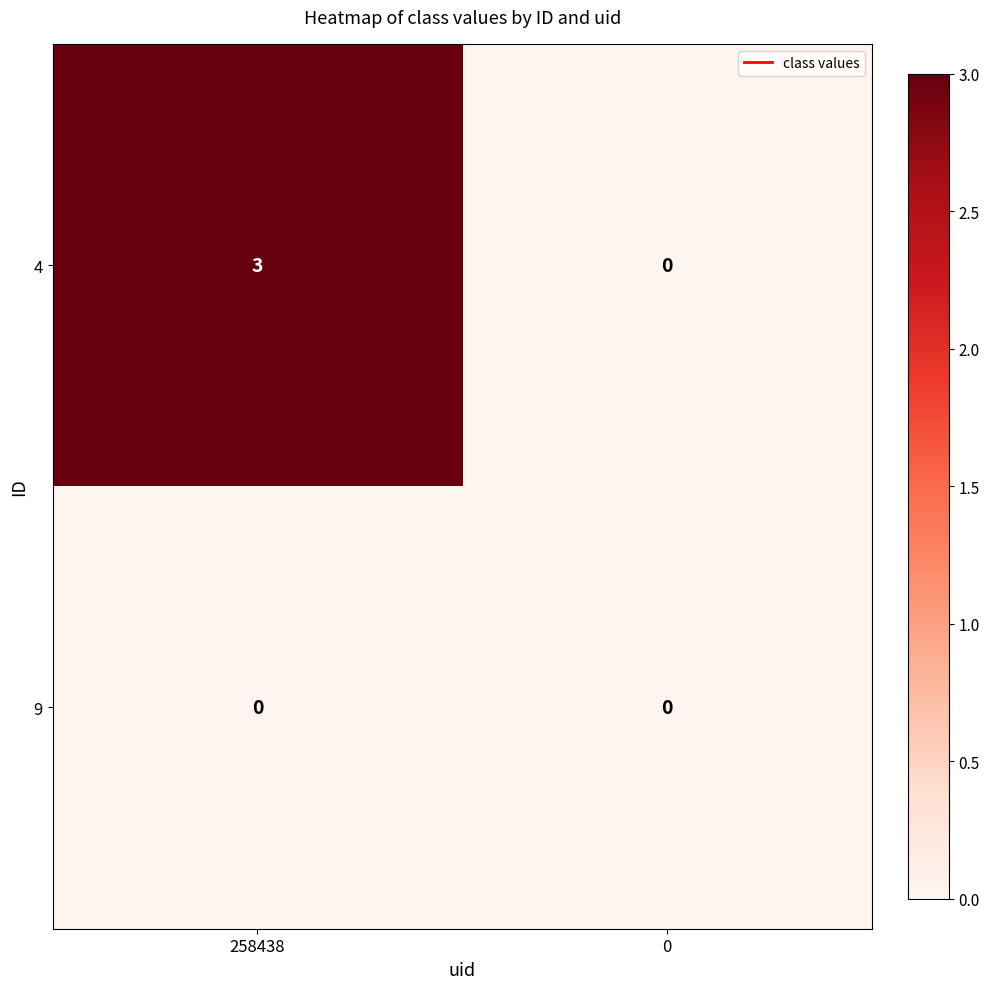

How many data points does each series have?

2